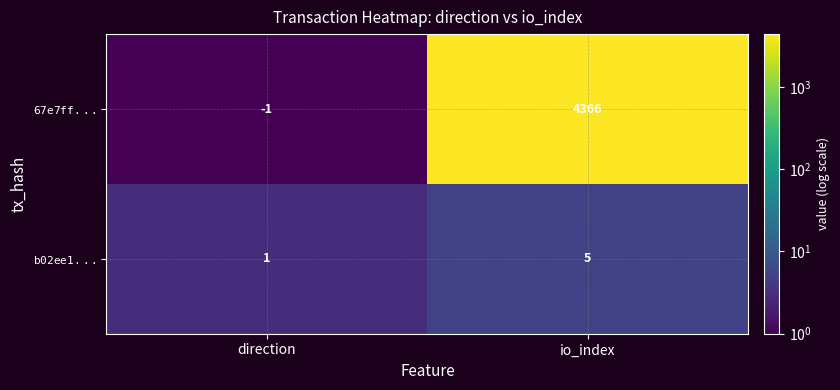

At how many categories does at least one series exceed 1894?

1